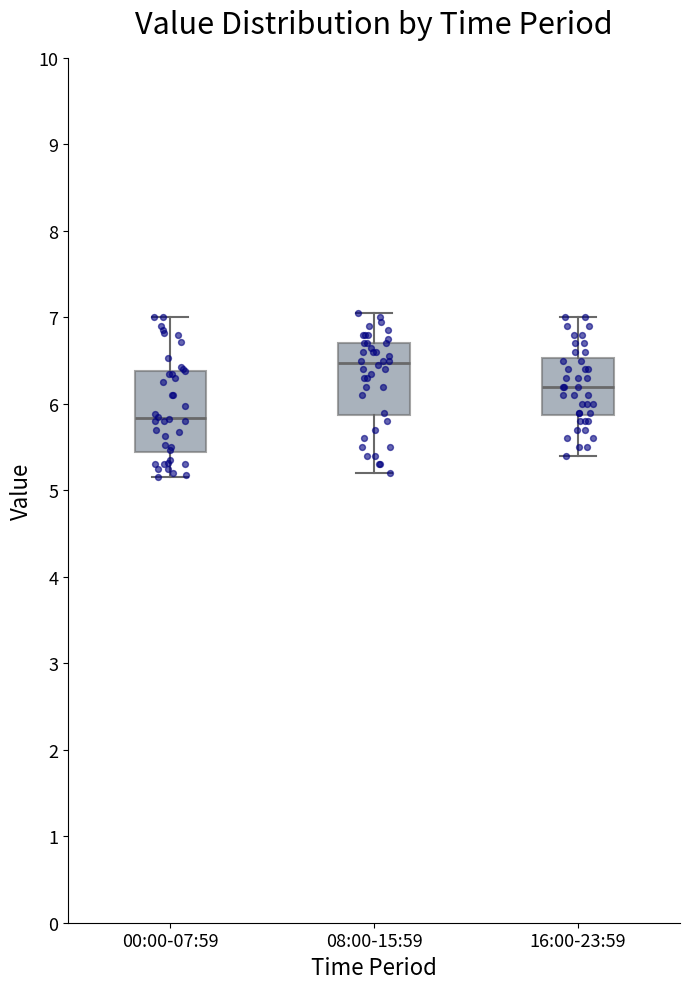

Where does the median line of the box for 08:00-15:59 sit on the y-axis? The values are not printed on the chart, so give them approximately, as read against the axis.

6.5